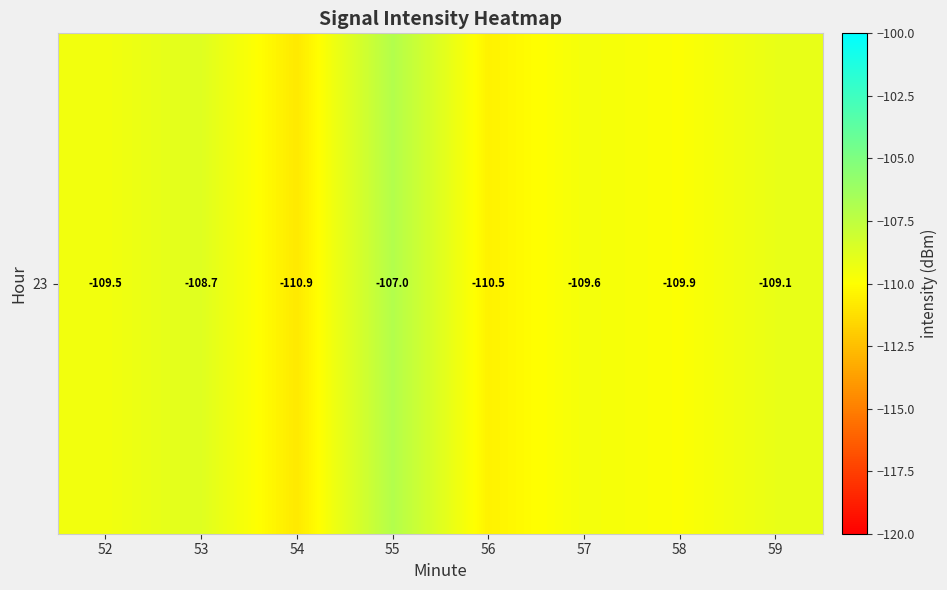

True or false: the data shows -109.1 at 59.

True